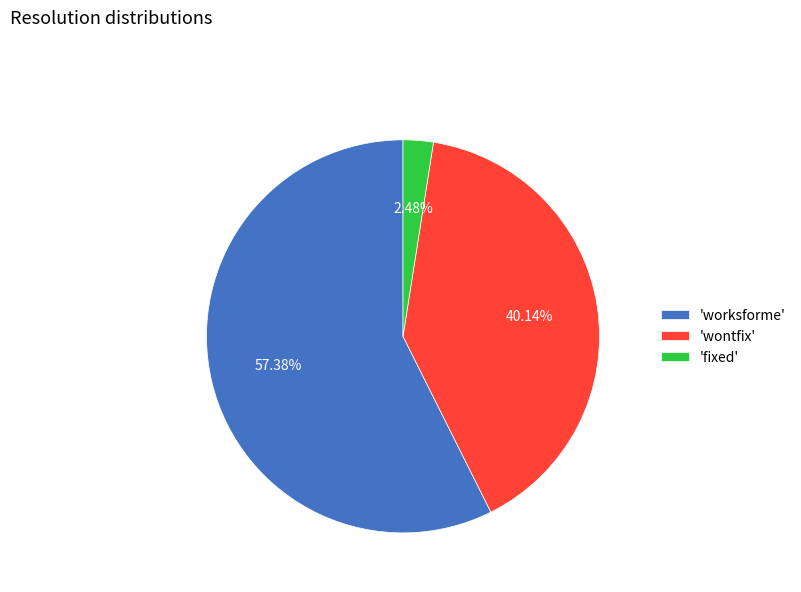

Which has a higher value, 'worksforme' or 'wontfix'?

'worksforme'